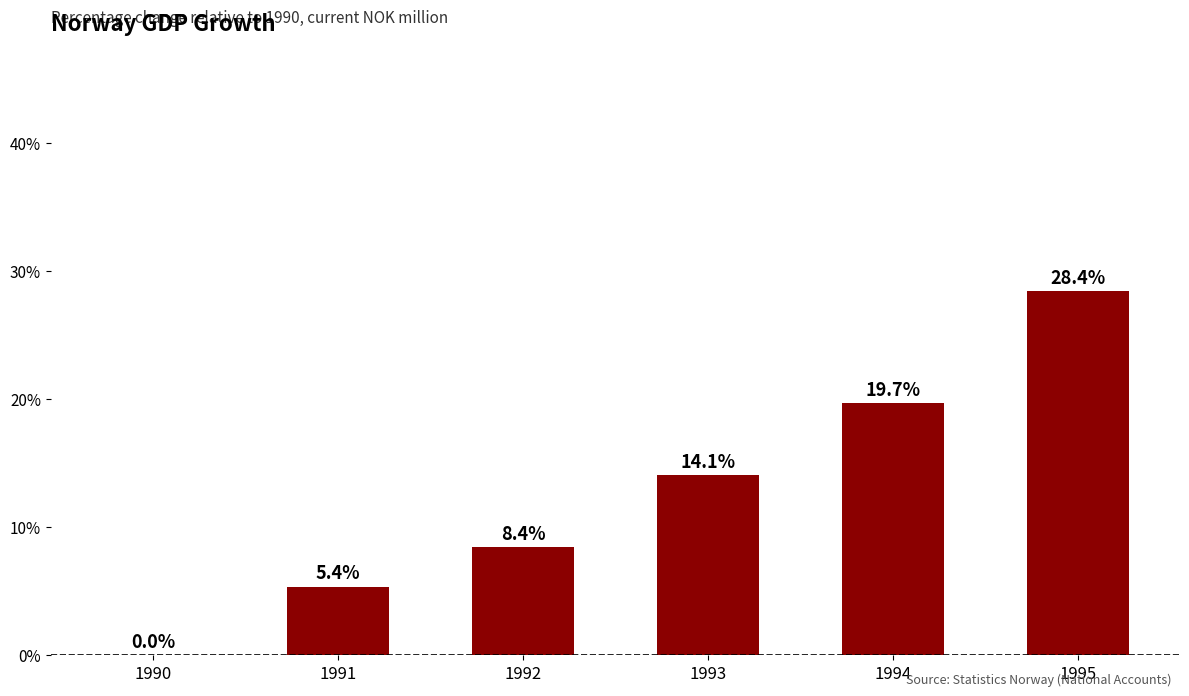

What is the sum of the values at 1992 and 1991?

13.8